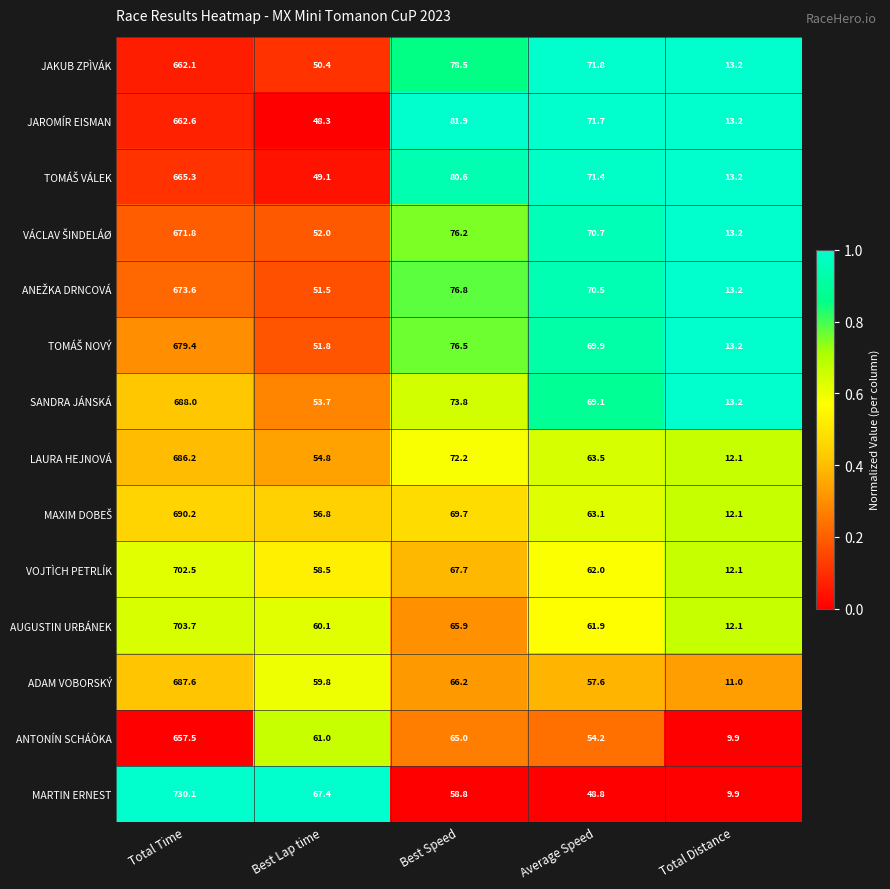

Which series has the largest range (max minus min)?

MARTIN ERNEST